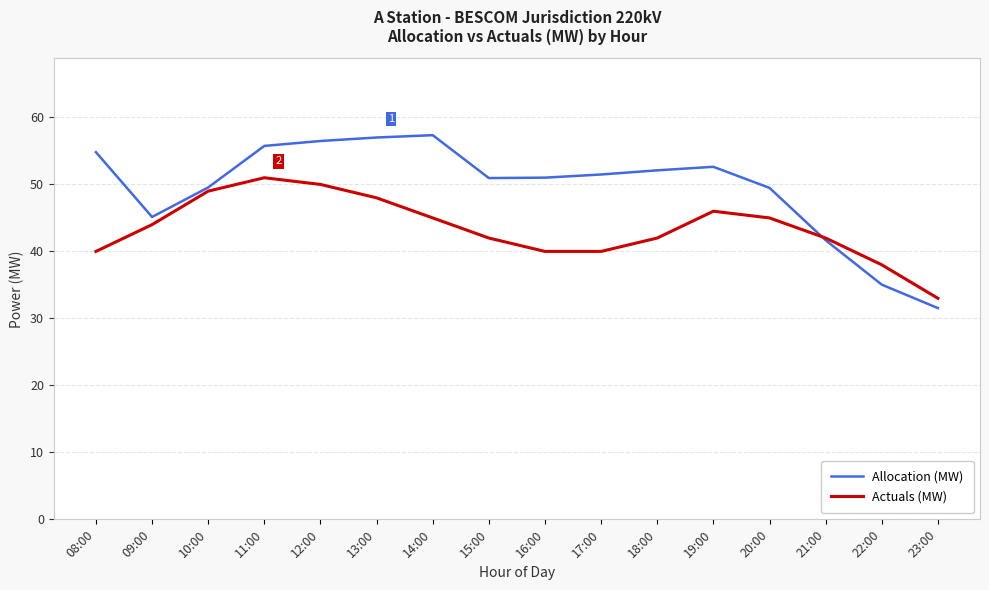

Which series has the widest spread of values?

Allocation (MW)